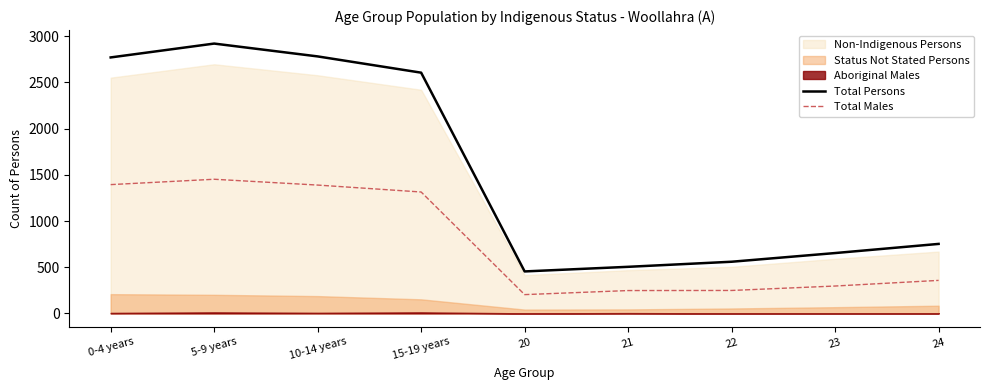

Is it true that Total Persons equals 786 at 21?

False